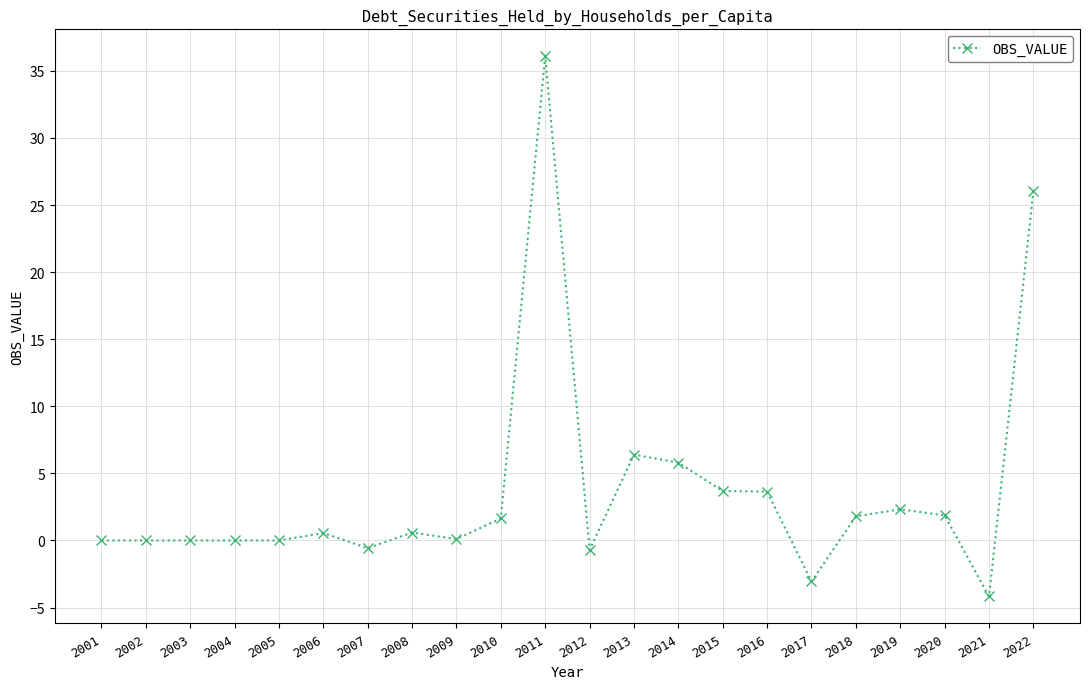

The value at 2011 is 36.1. True or false?

True